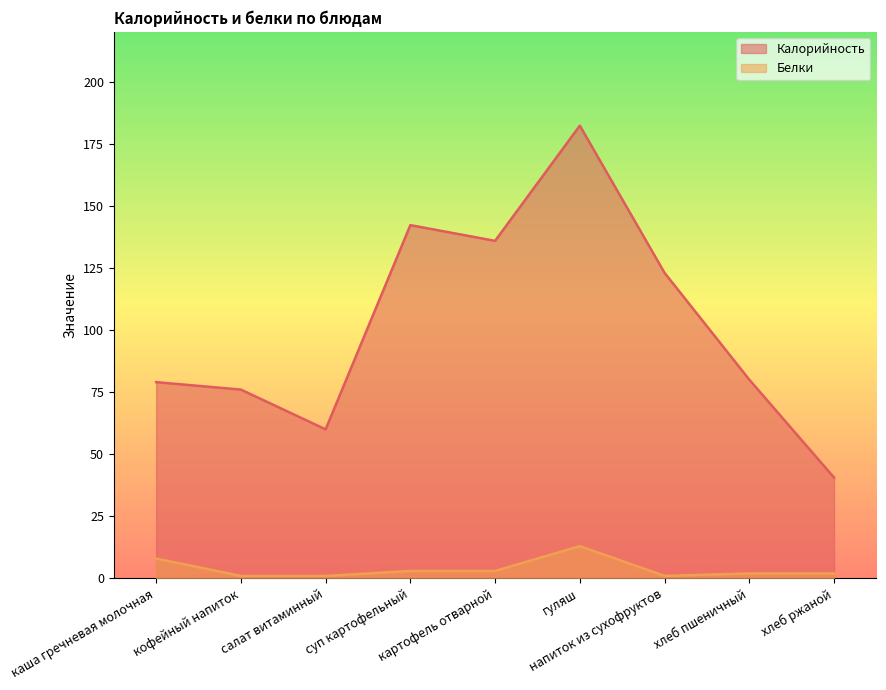

How many series are shown in this chart?

2